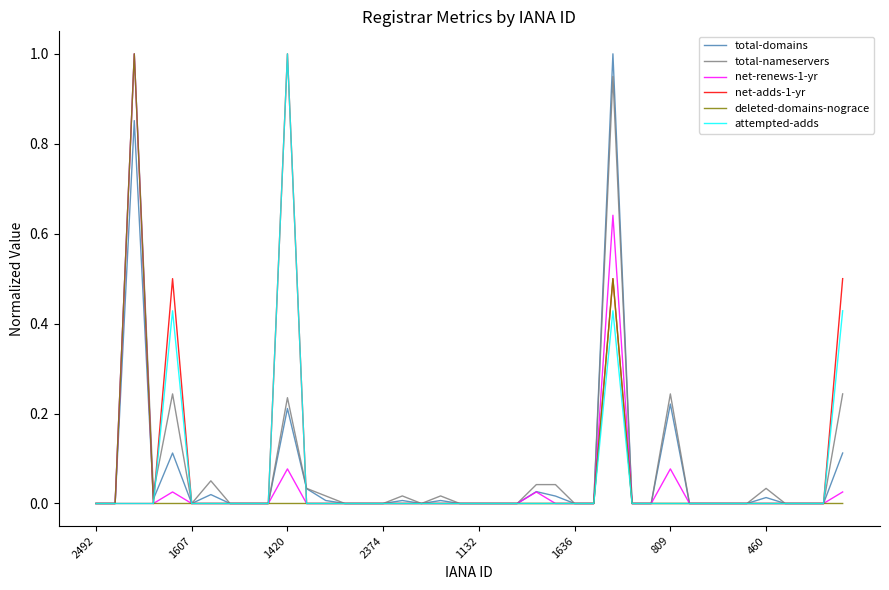

What is the greatest value displayed?

1.0